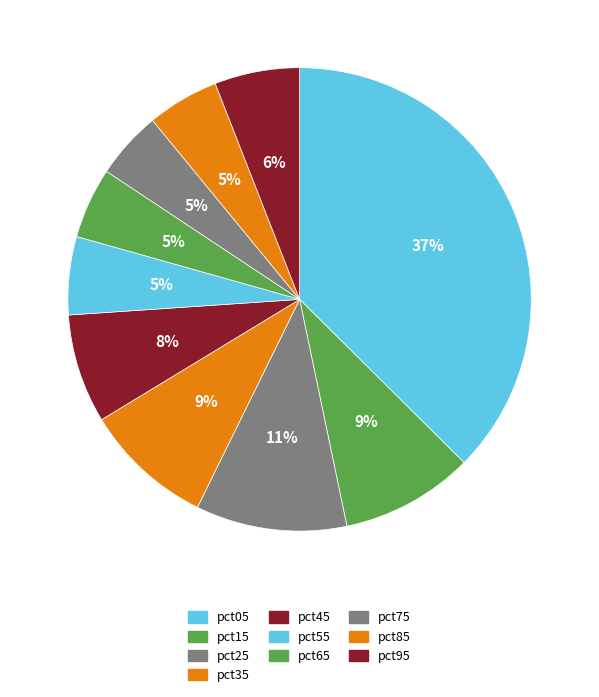

To the nearest percent, what portion does pct35 represent?

9%